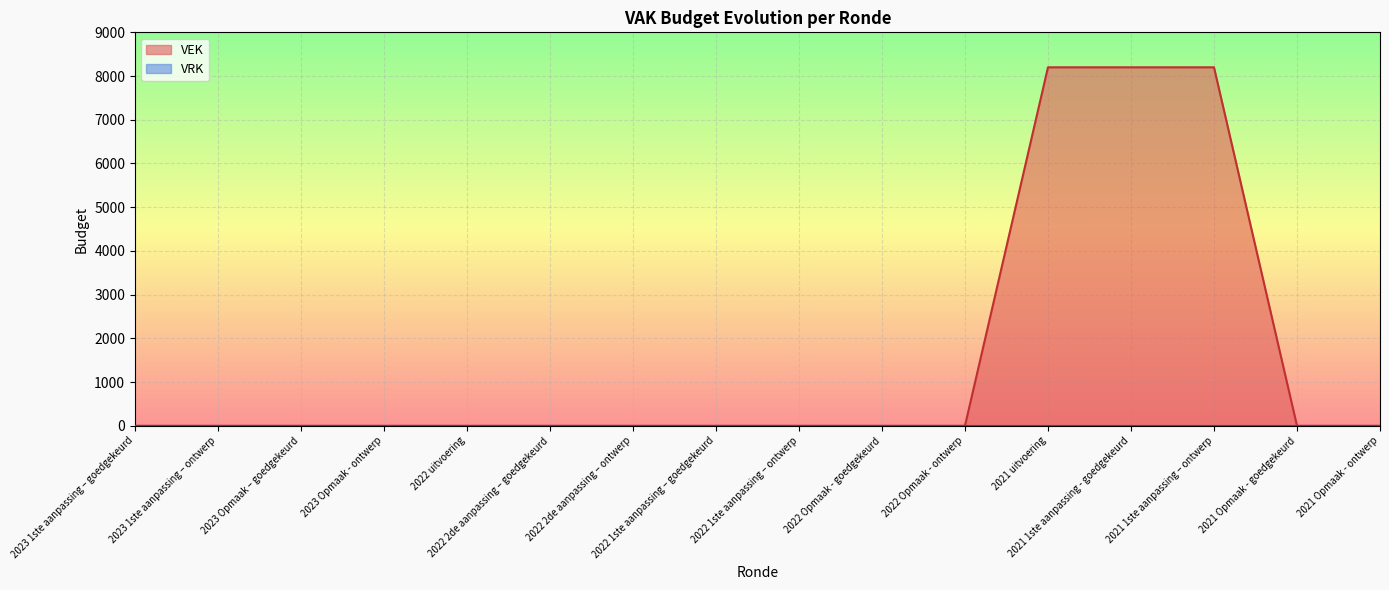

Rank the categories by value from lowest to highest.

2023 1ste aanpassing – goedgekeurd, 2023 1ste aanpassing – ontwerp, 2023 Opmaak – goedgekeurd, 2023 Opmaak - ontwerp, 2022 uitvoering, 2022 2de aanpassing – goedgekeurd, 2022 2de aanpassing – ontwerp, 2022 1ste aanpassing – goedgekeurd, 2022 1ste aanpassing – ontwerp, 2022 Opmaak - goedgekeurd, 2022 Opmaak - ontwerp, 2021 Opmaak - goedgekeurd, 2021 Opmaak - ontwerp, 2021 uitvoering, 2021 1ste aanpassing - goedgekeurd, 2021 1ste aanpassing – ontwerp